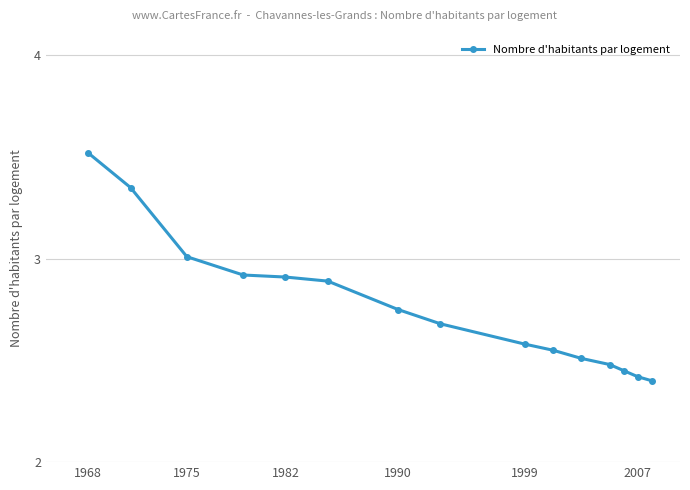

Does the chart display data point markers on the line(s)?

Yes